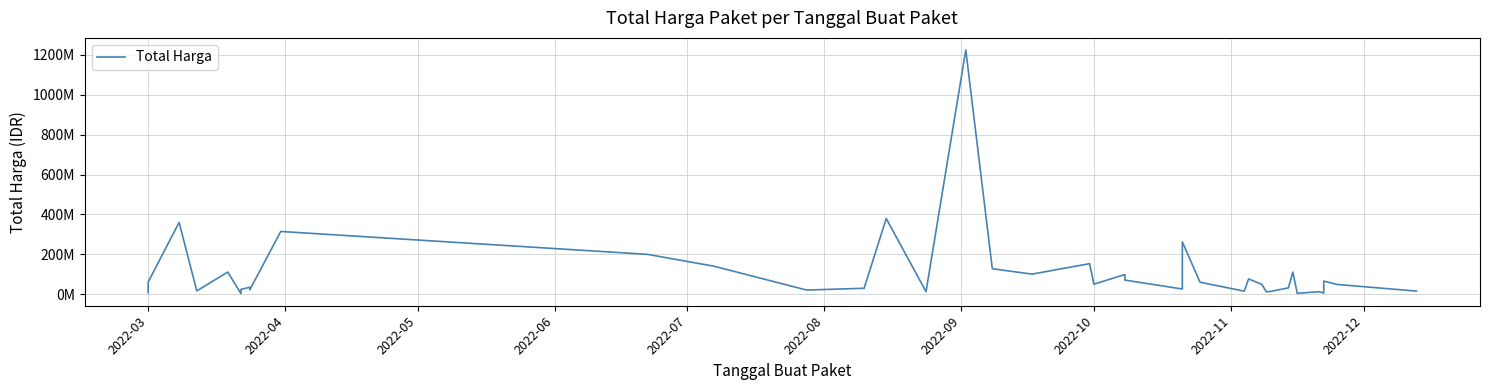

What is the greatest value displayed?

1224682000